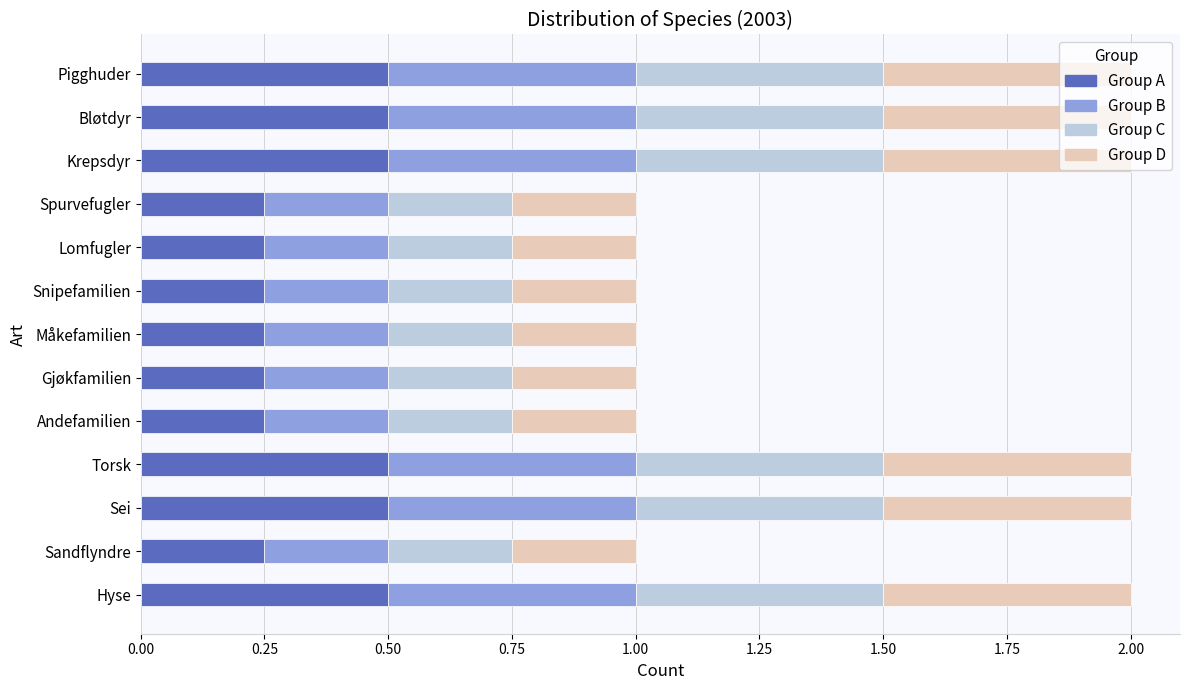

What is the total value across all series at Måkefamilien?

1.0